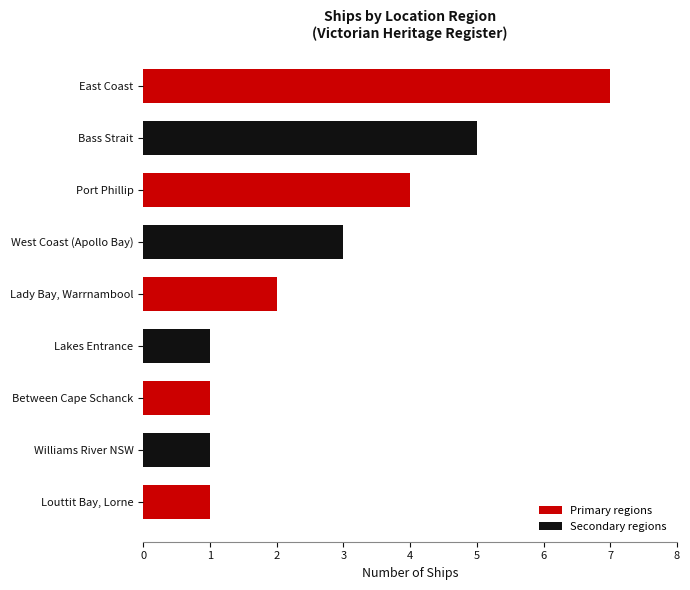

The chart shows a value of 4 at Port Phillip. True or false?

True